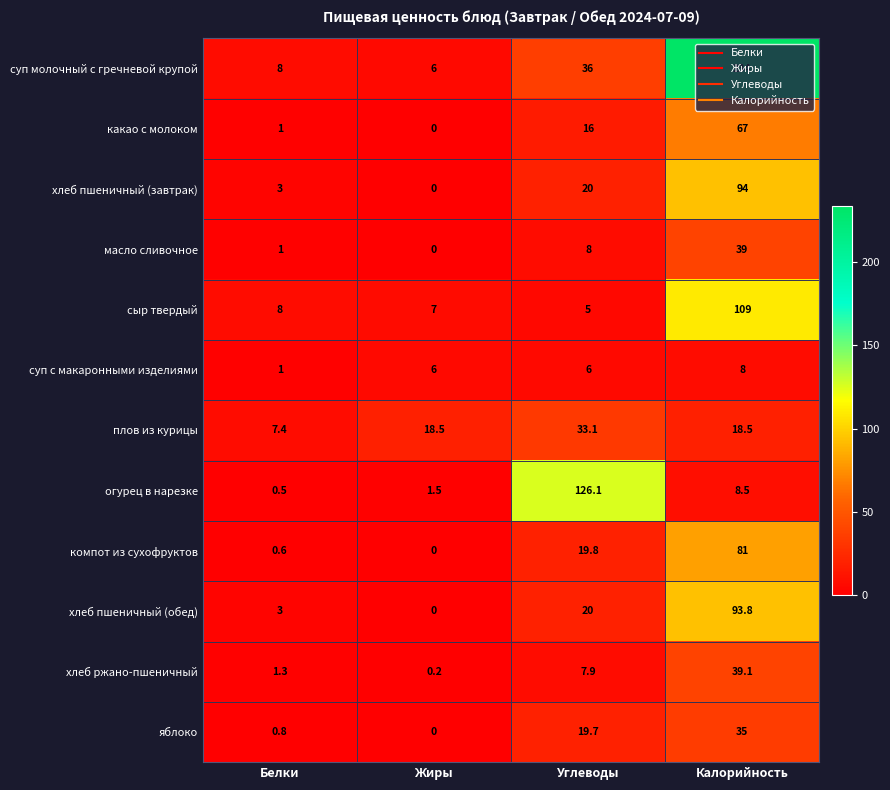

What is the lowest value of the сыр твердый series?

5.0